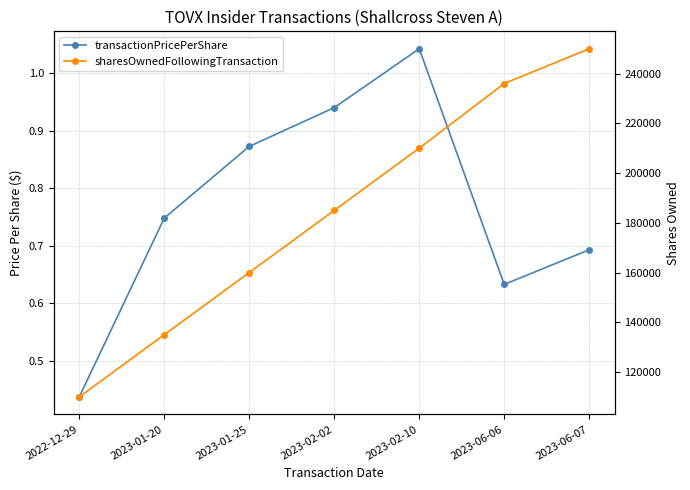

True or false: sharesOwnedFollowingTransaction and transactionPricePerShare cross at least once.

False